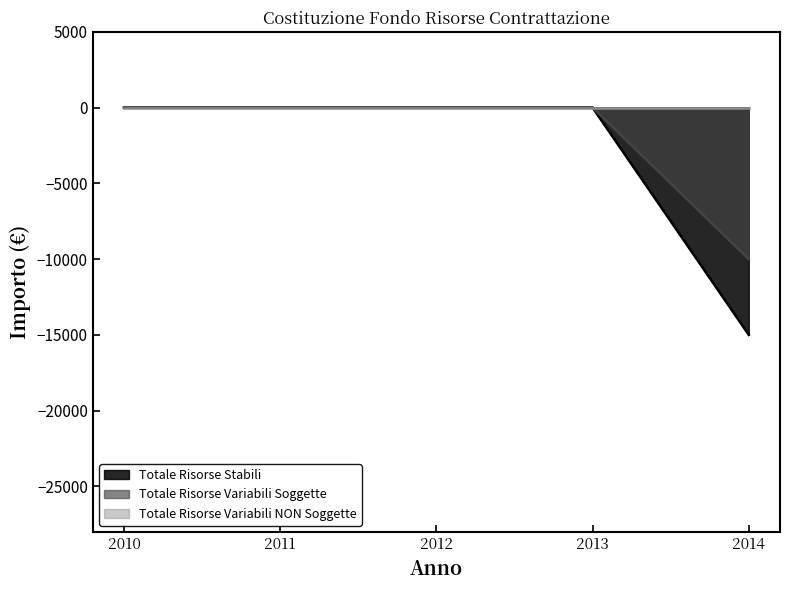

True or false: Totale Risorse Stabili and Totale Risorse Variabili Soggette intersect in this chart.

False